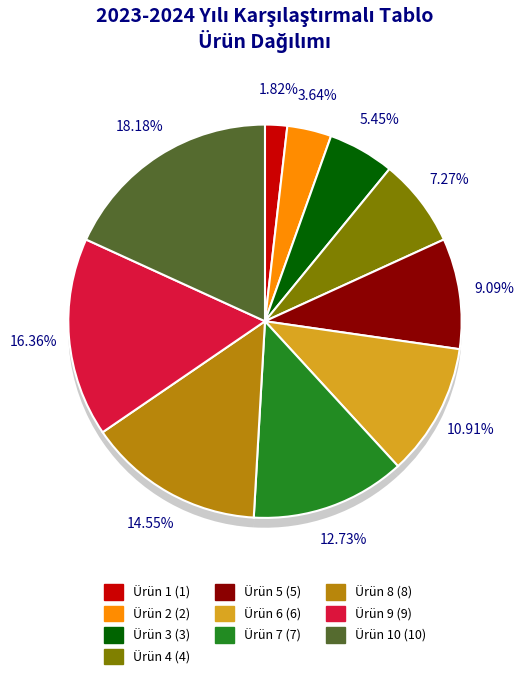

Is there any slice that represents more than half of the pie?

No